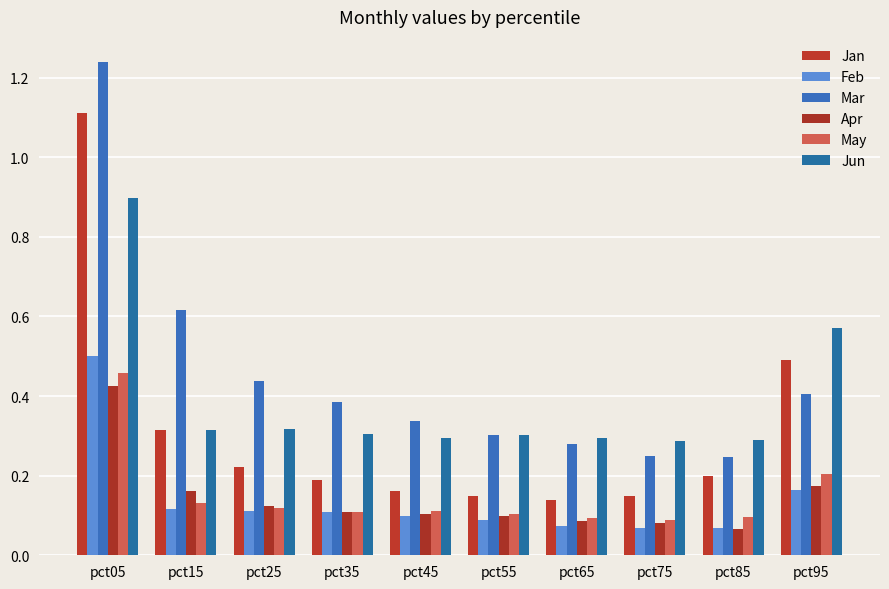

How many bars are there in each group?

6